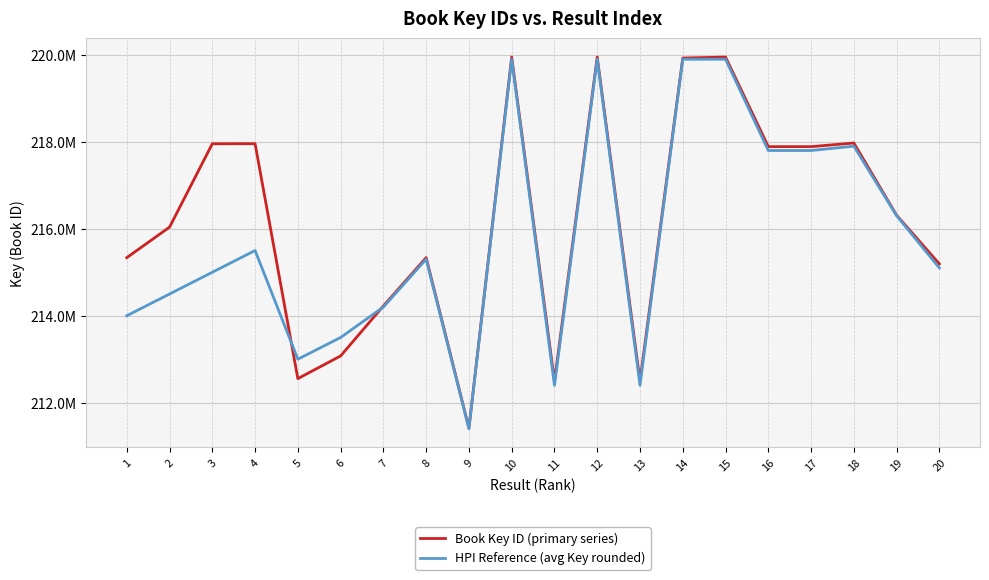

Which series has the widest spread of values?

Book Key ID (primary series)